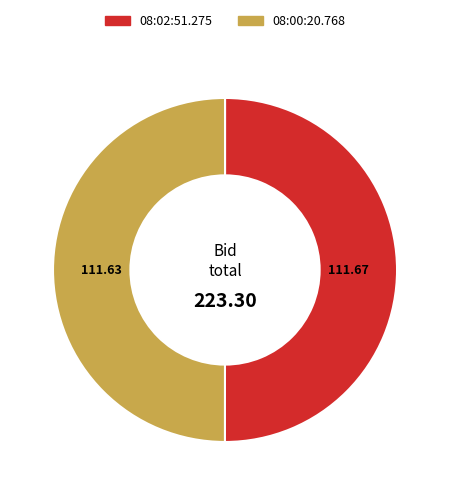

Do 08:00:20.768 and 08:02:51.275 together represent more than half of the pie?

Yes